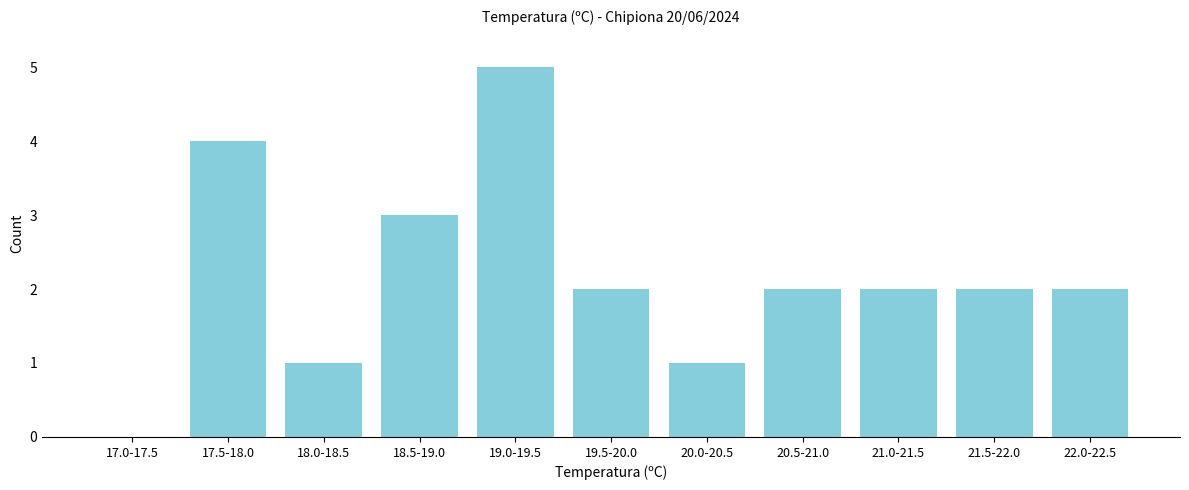

Reading left to right, extract all data points from this chart.

17.0-17.5=0	17.5-18.0=4	18.0-18.5=1	18.5-19.0=3	19.0-19.5=5	19.5-20.0=2	20.0-20.5=1	20.5-21.0=2	21.0-21.5=2	21.5-22.0=2	22.0-22.5=2